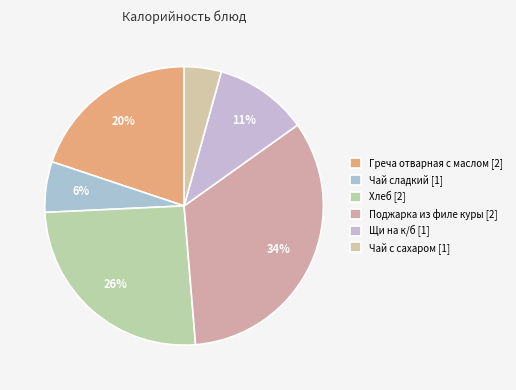

Rank the categories by value from highest to lowest.

Поджарка из филе куры [2], Хлеб [2], Греча отварная с маслом [2], Щи на к/б [1], Чай сладкий [1], Чай с сахаром [1]